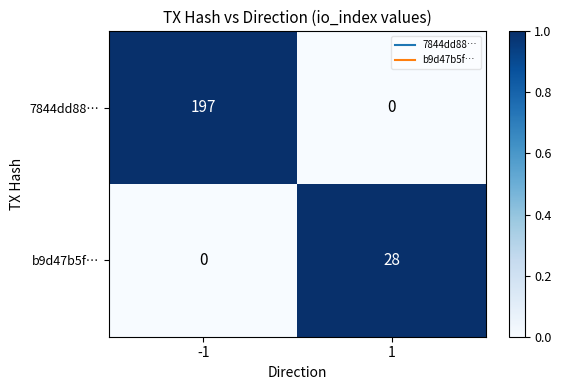

What is the difference between the 7844dd88… values at 1 and -1?

197